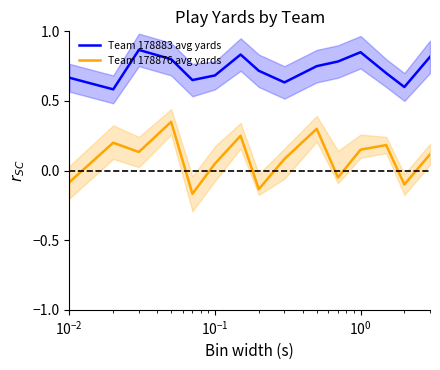

In Team 178876 avg yards, how many points are higher than both neighbors (excluding endpoints)?

5